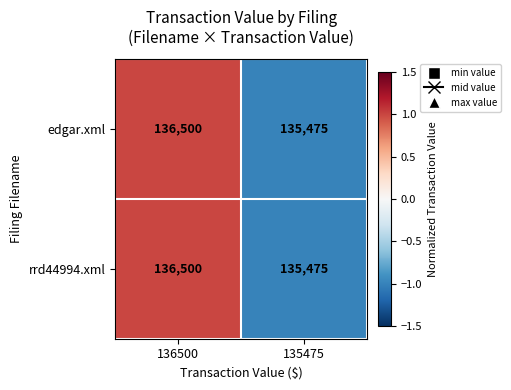

What is the total value across all series at 136500?

273000